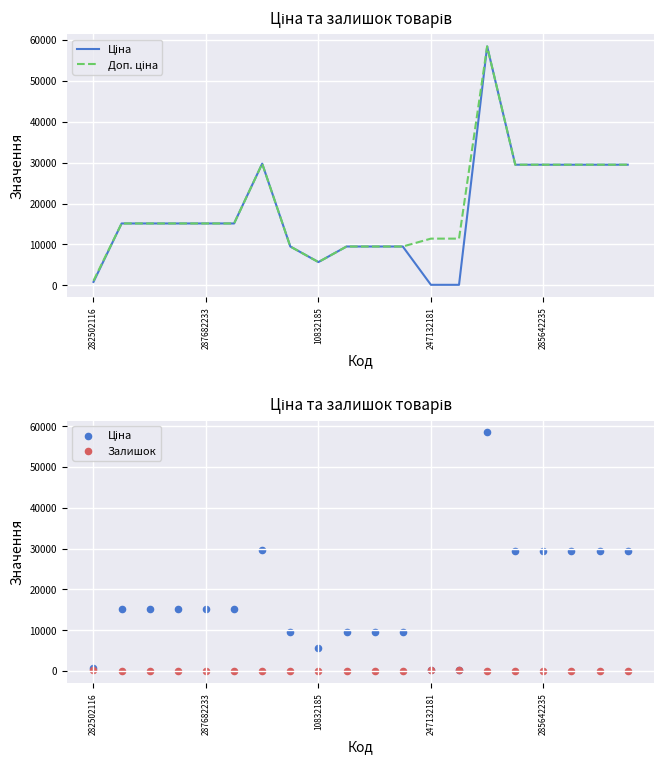

At how many categories does at least one series exceed 42954?

1